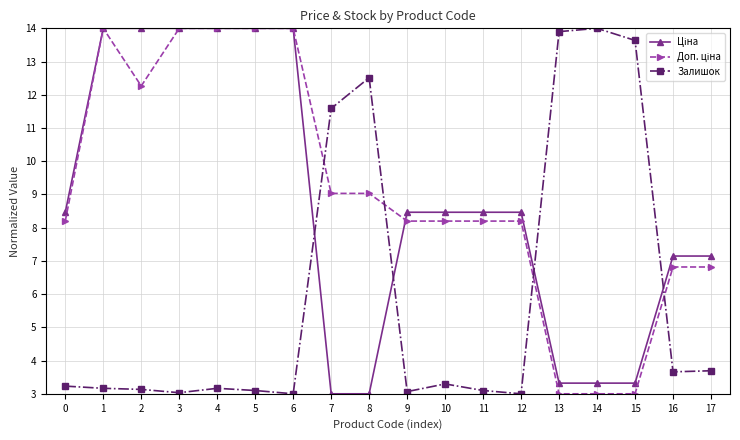

What is the greatest value displayed?

14.0